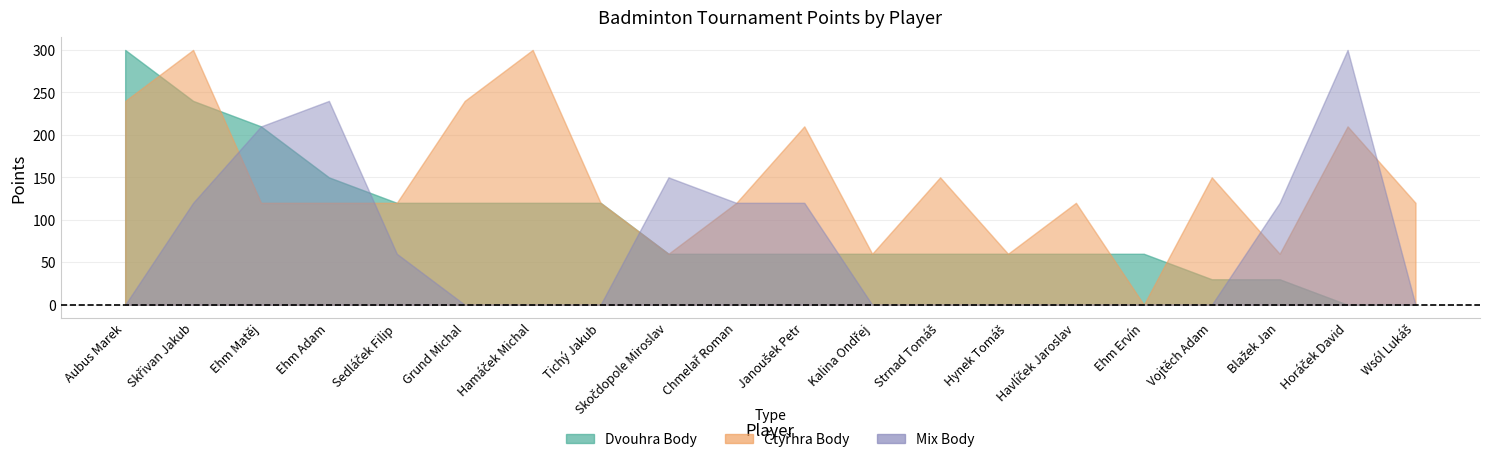

How many Mix Body values are between 0 and 120?

16